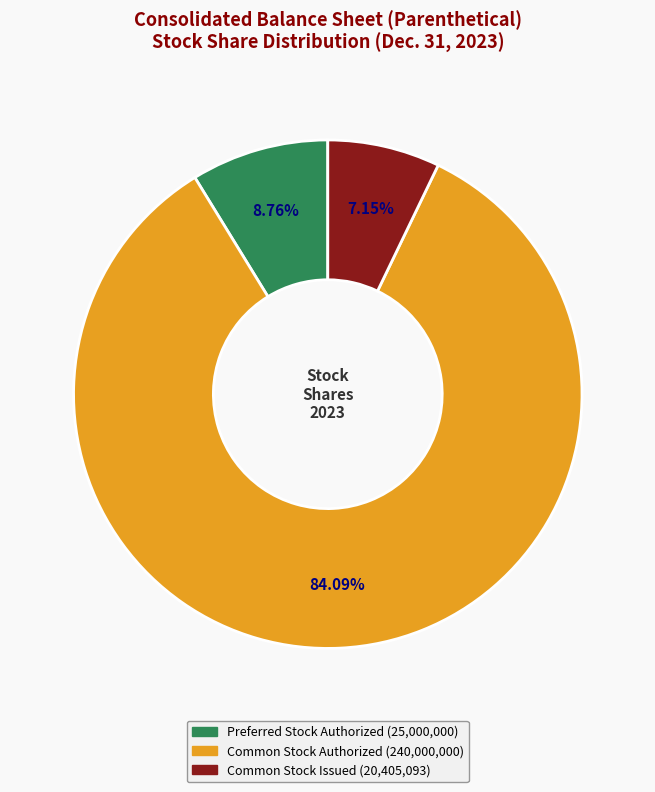

What percentage is the Common Stock Authorized slice, to the nearest percent?

84%